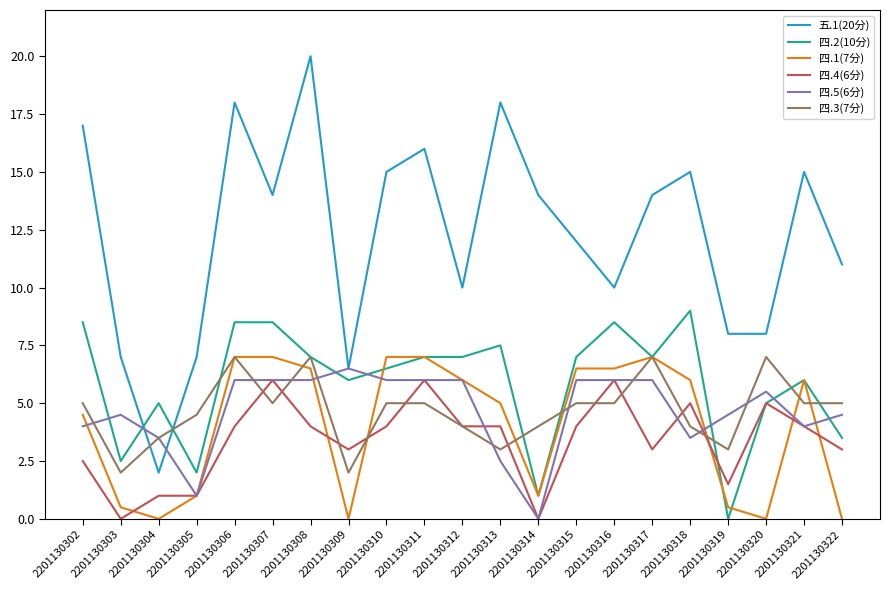

Which series has the largest range (max minus min)?

五.1(20分)